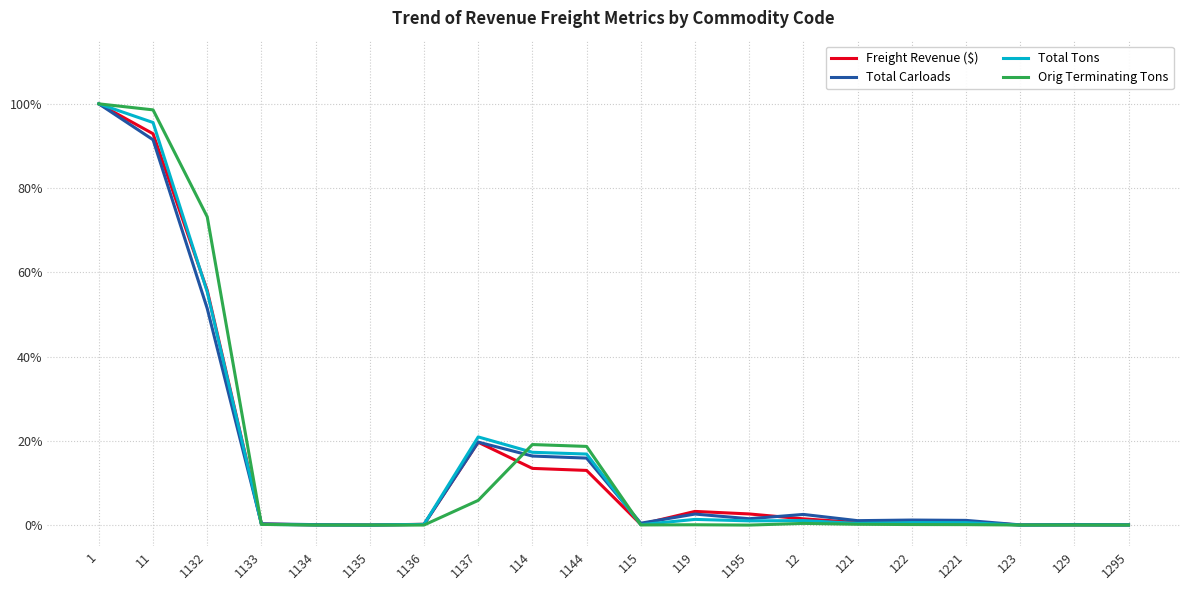

Between 1137 and 1221, which is larger?

1137